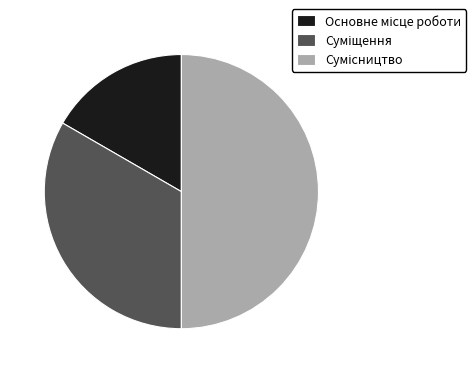

To the nearest percent, what portion does Сумісництво represent?

50%